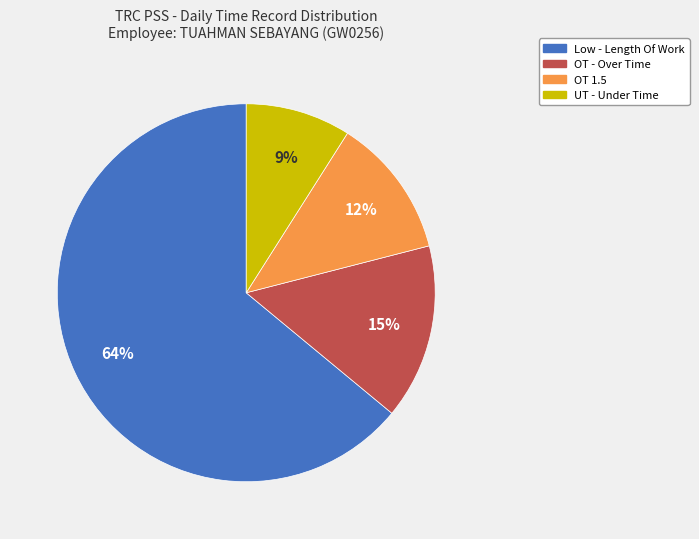

Which has a higher value, OT 1.5 or Low - Length Of Work?

Low - Length Of Work